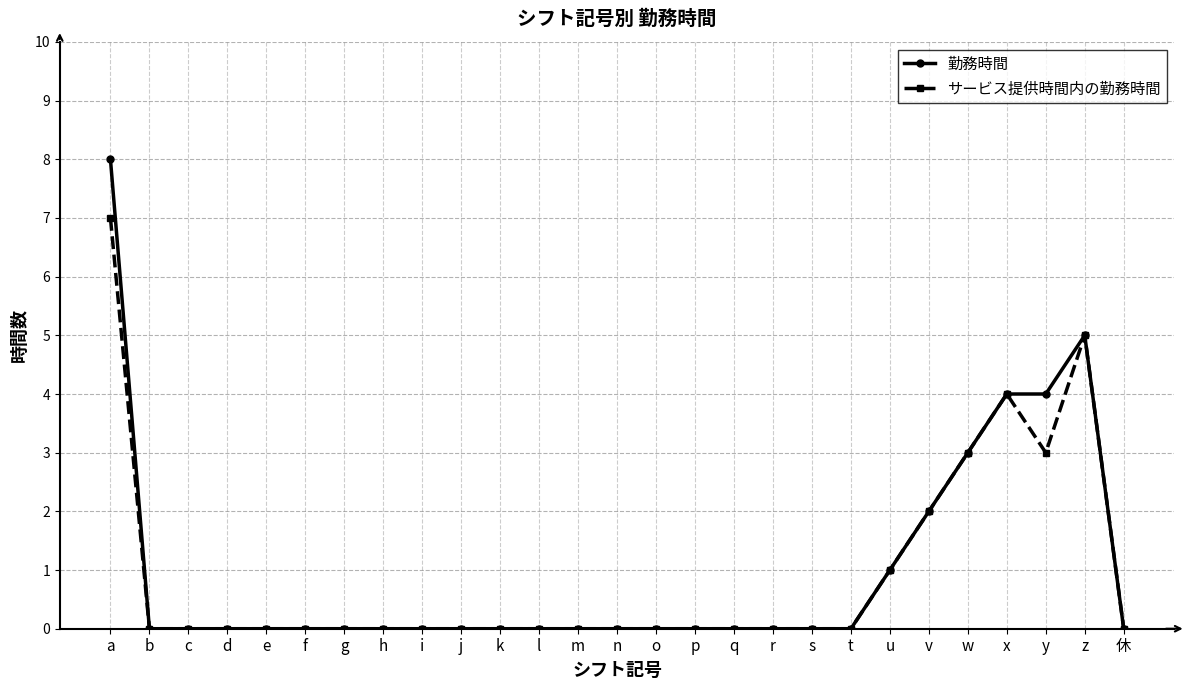

Count the サービス提供時間内の勤務時間 values in the range 0 to 1.

21